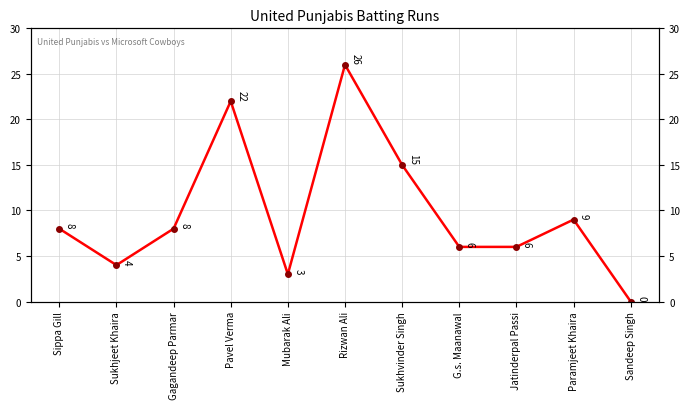

Reading left to right, list all the values displayed in this chart.

Sippa Gill=8	Sukhjeet Khaira=4	Gagandeep Parmar=8	Pavel Verma=22	Mubarak Ali=3	Rizwan Ali=26	Sukhvinder Singh=15	G.s. Maanawal=6	Jatinderpal Passi=6	Paramjeet Khaira=9	Sandeep Singh=0